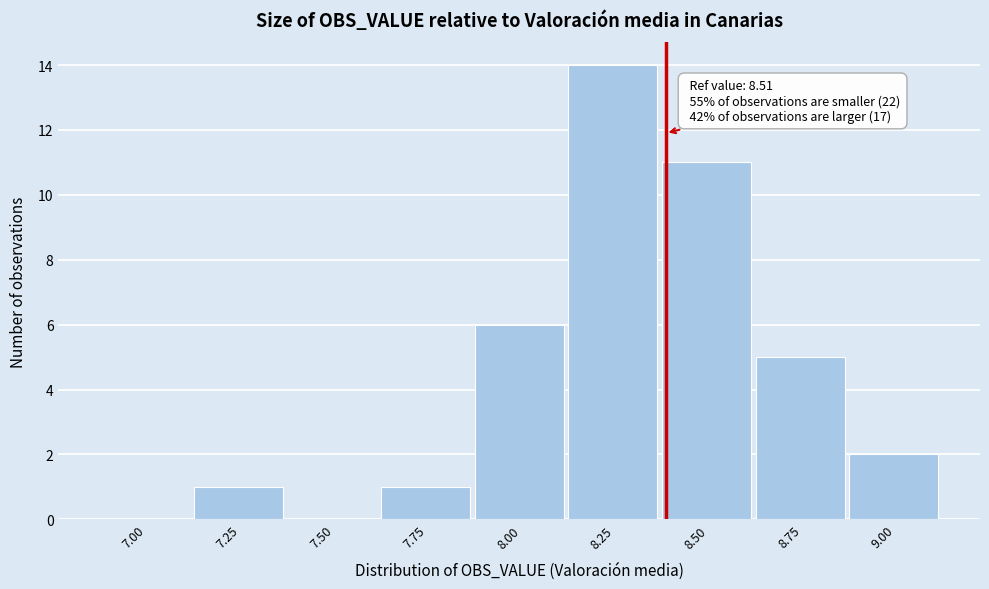

Reading right to left, extract all data points from this chart.

9.00=2	8.75=5	8.50=11	8.25=14	8.00=6	7.75=1	7.50=0	7.25=1	7.00=0